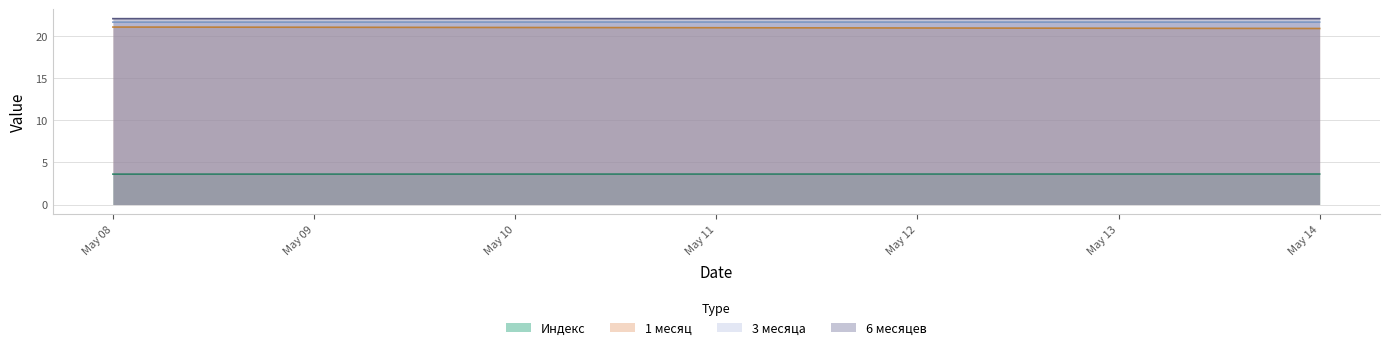

What is the lowest value of the Индекс series?

3.6